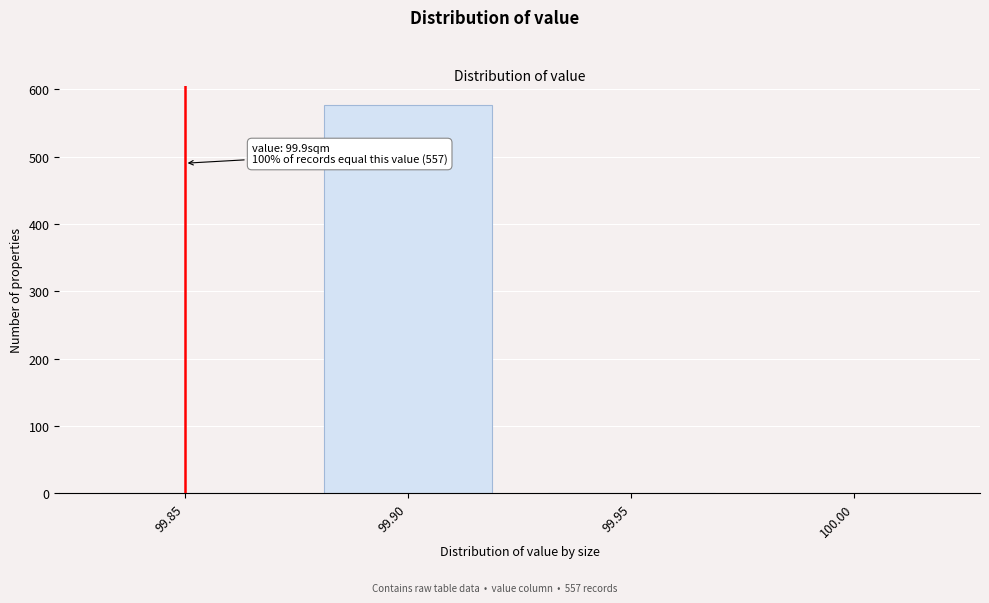

Reading left to right, list all the values displayed in this chart.

99.85=0	99.90=577	99.95=0	100.00=0